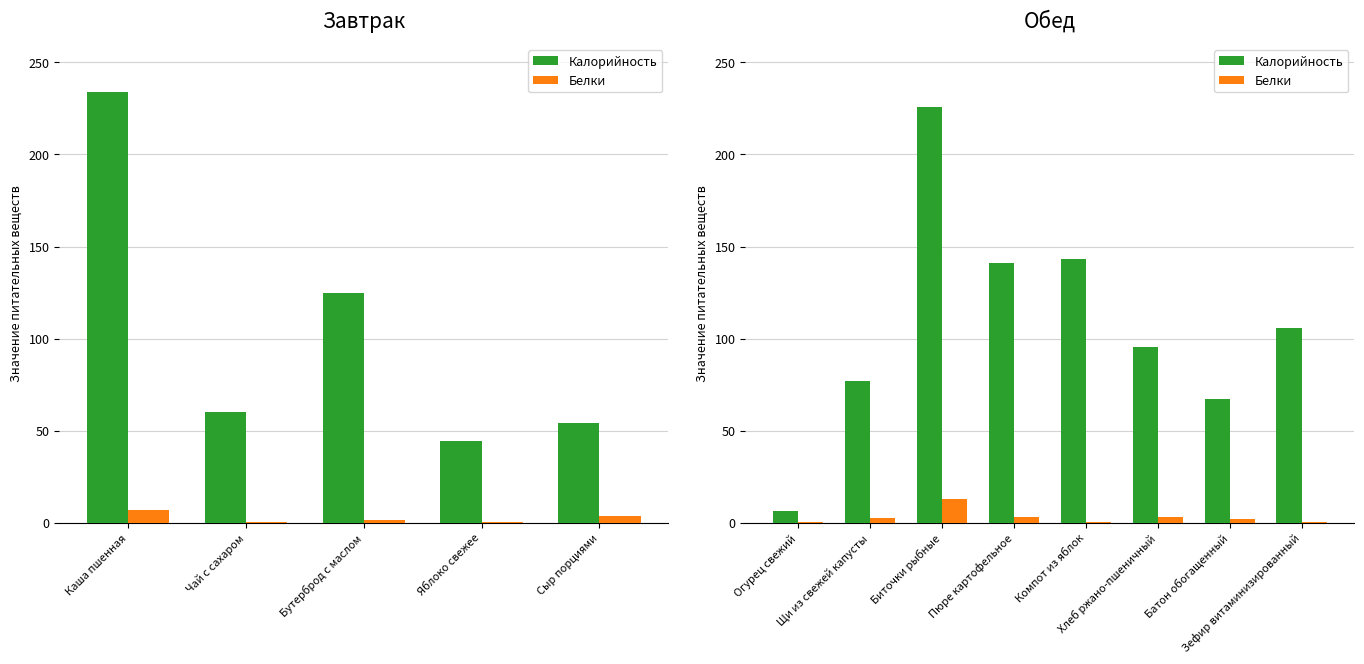

At Батон обогащенный, list the series in order from largest to smallest.

Калорийность, Белки